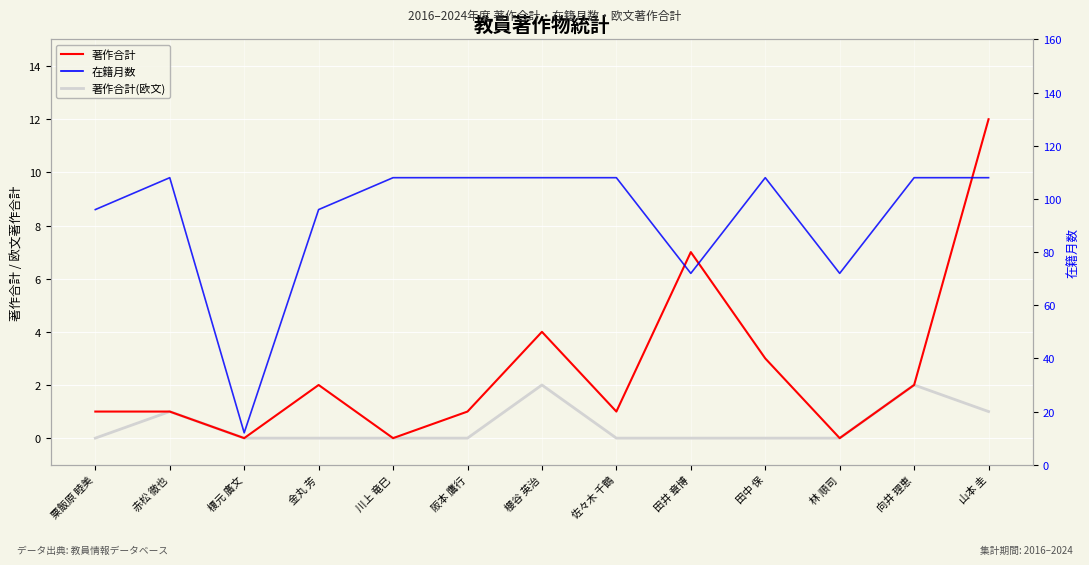

How many lines are shown in the chart?

3